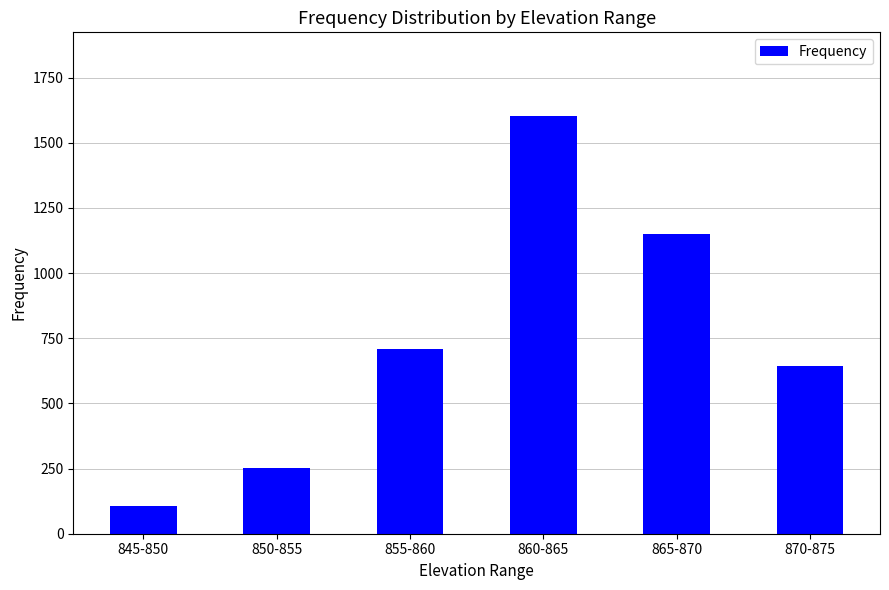

Read the value at 860-865, to the nearest 10.

1600